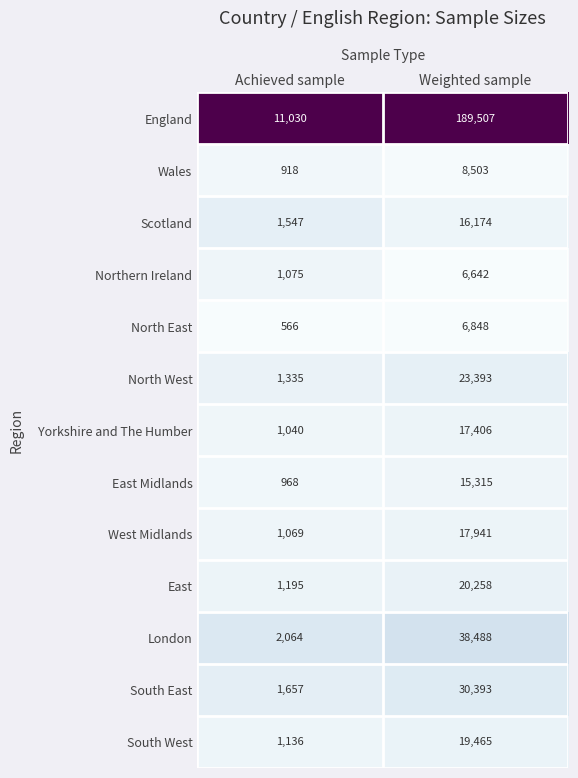

True or false: South West has a value of 19465 at Weighted sample.

True